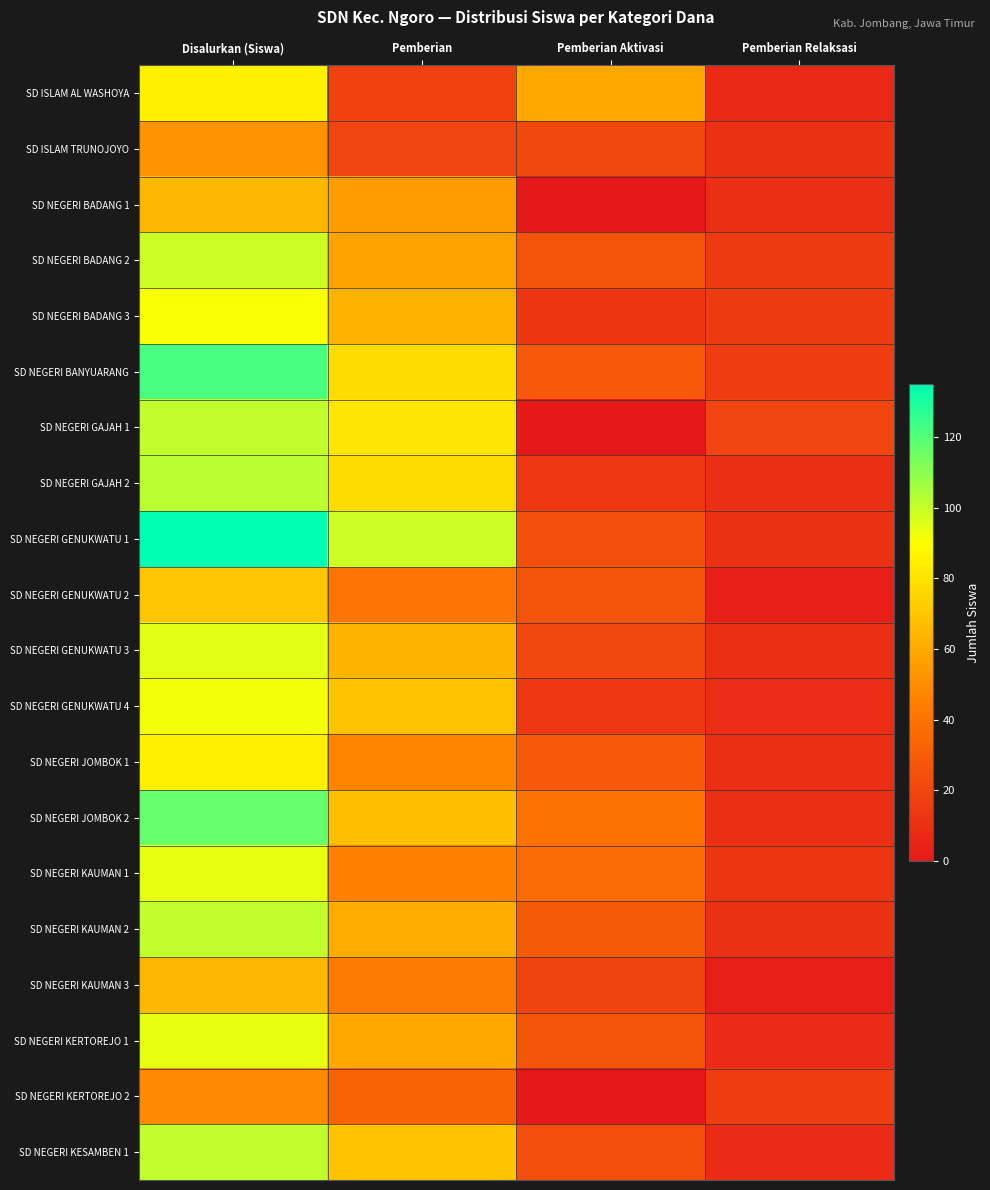

At how many categories does at least one series exceed 26?

3